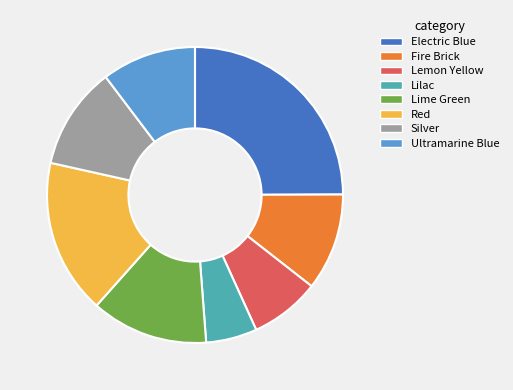

Approximately how many times larger is the value at Electric Blue compared to Lime Green?

2.0